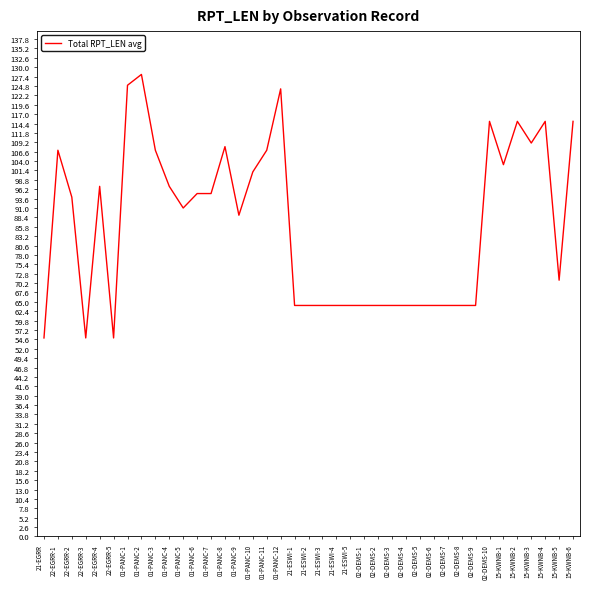

What is the difference between the maximum and minimum values?

73